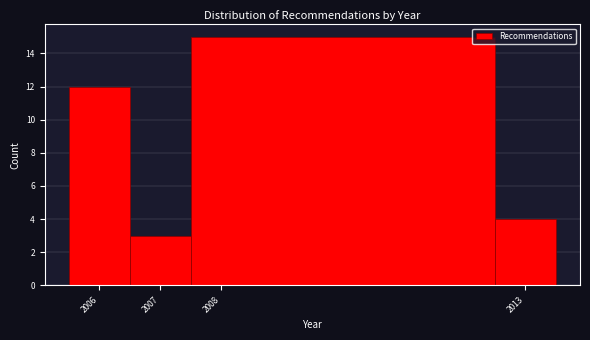

Over which range of the x-axis is the bar tallest?

2007.5 to 2012.5